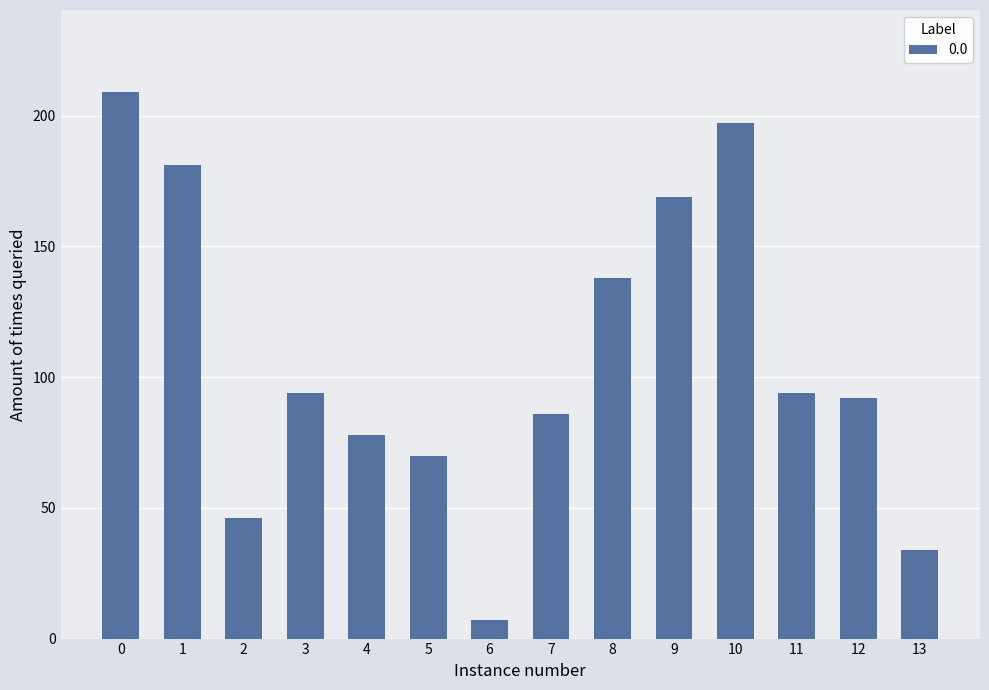

Does the chart contain stacked bars?

No